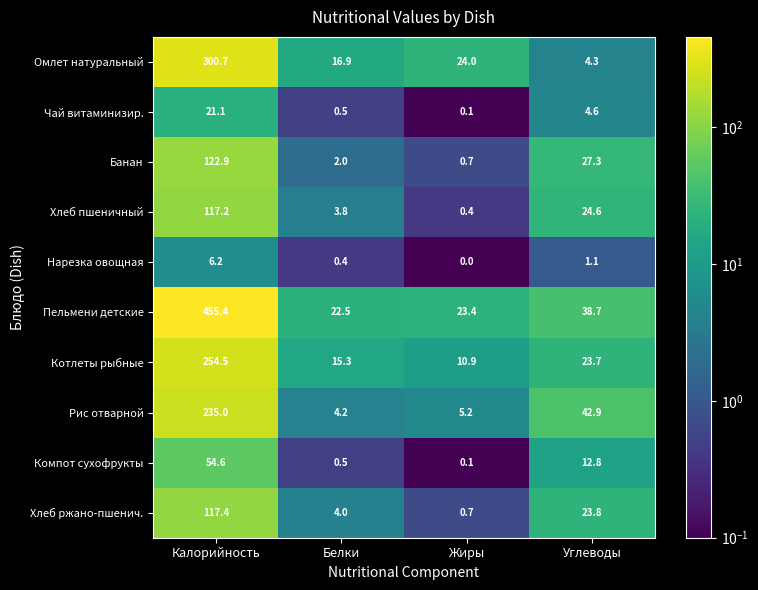

True or false: Котлеты рыбные has a value of 12.7 at Углеводы.

False